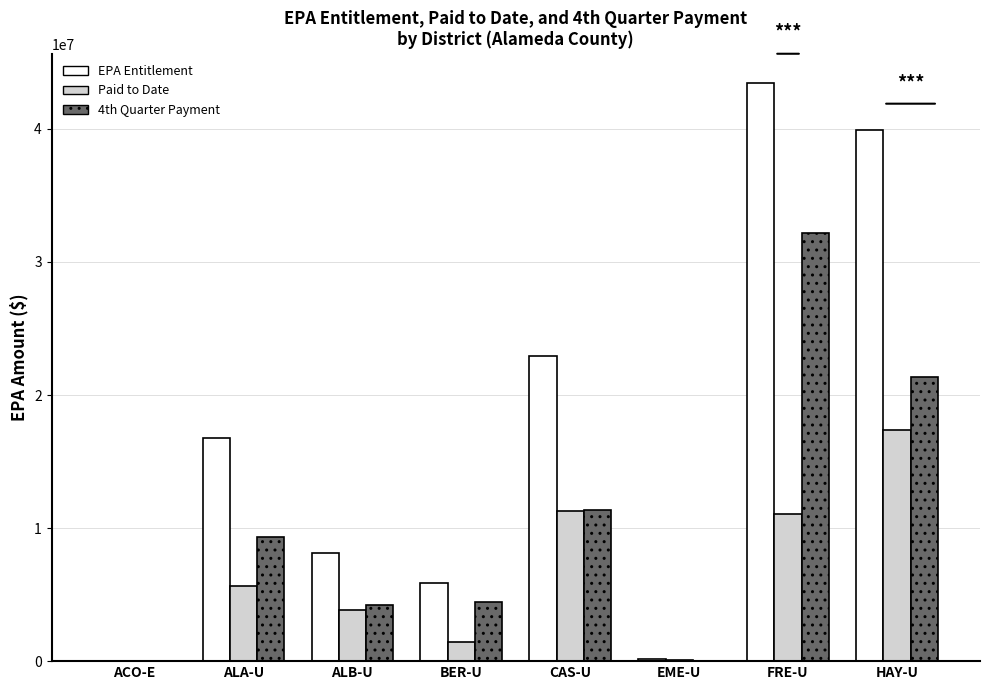

The value of 4th Quarter Payment at FRE-U is 32145641. True or false?

True